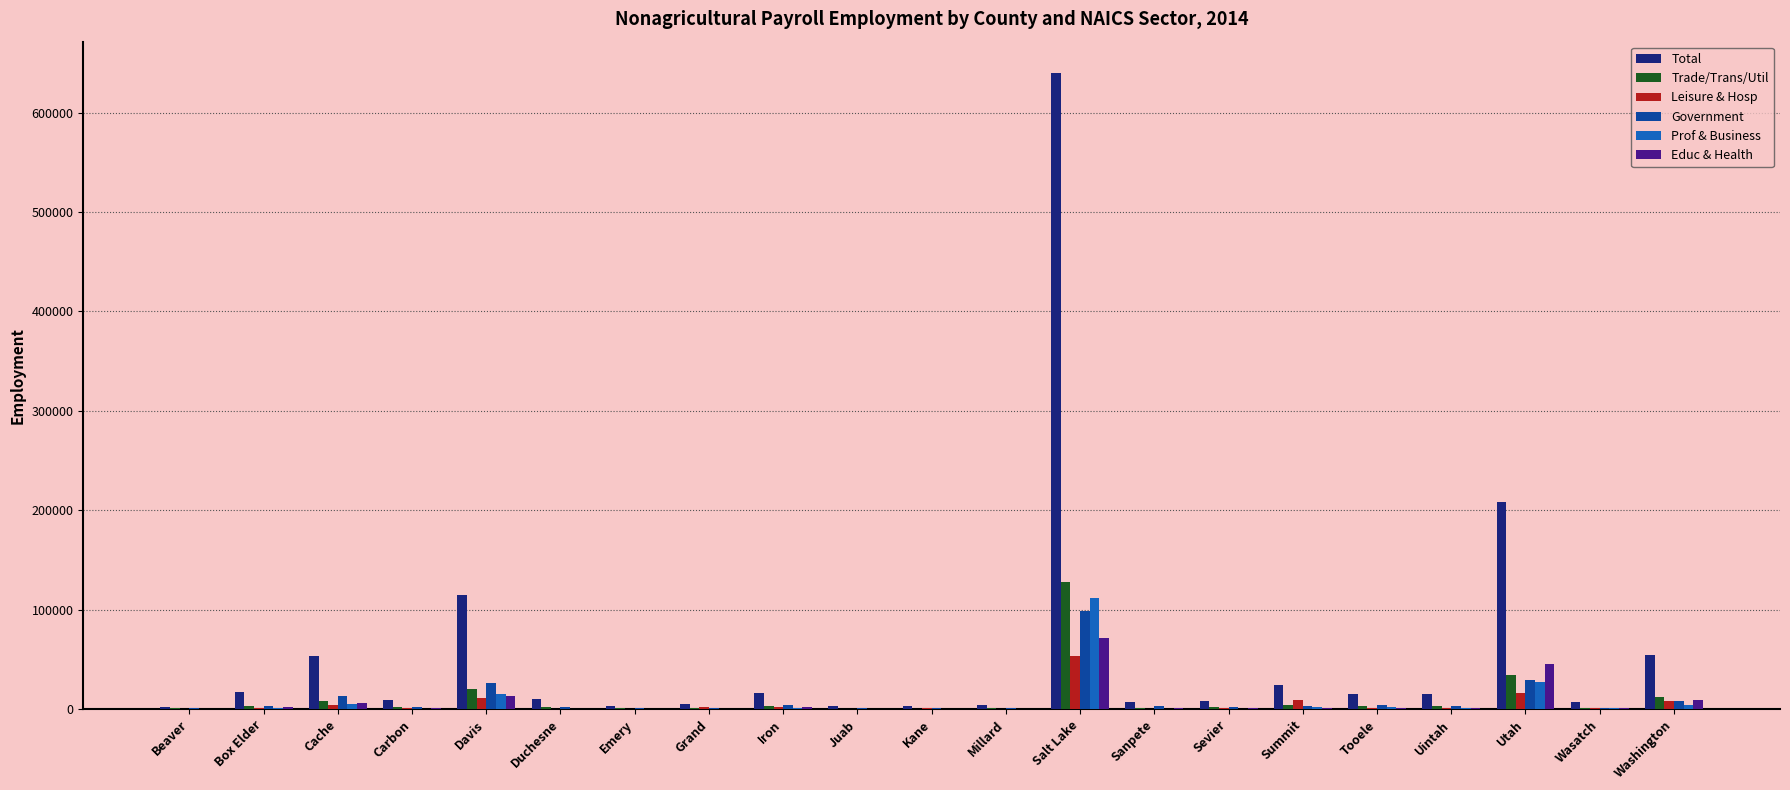

Is the value of Leisure & Hosp at Summit greater than the value of Government at Davis?

No